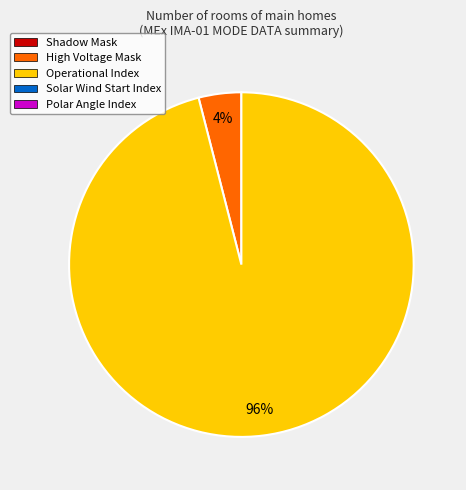

Is there a majority slice in this chart?

Yes